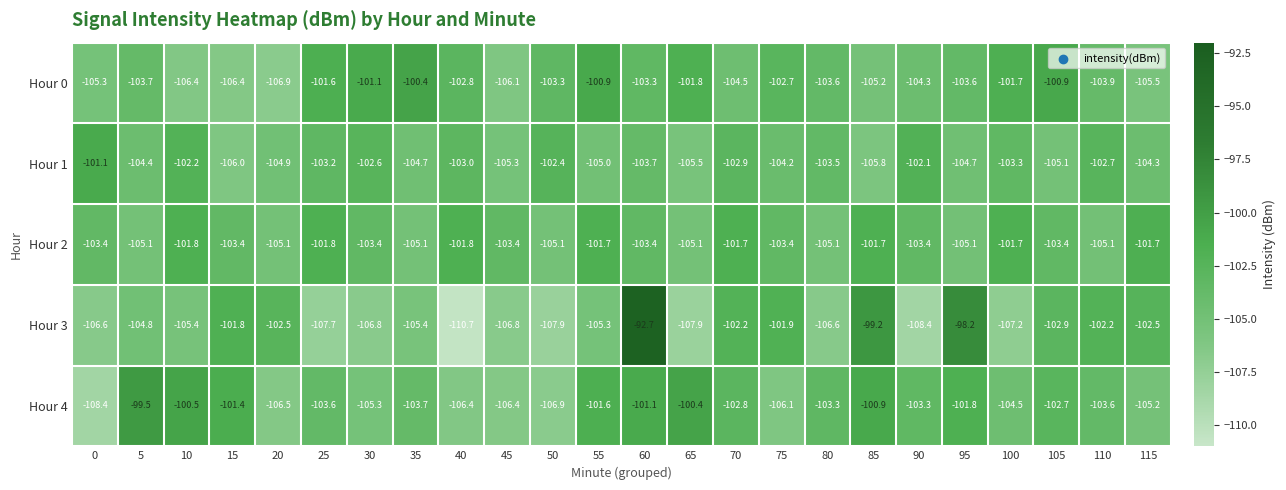

True or false: Hour 2 has a value of -101.8 at 25.

True